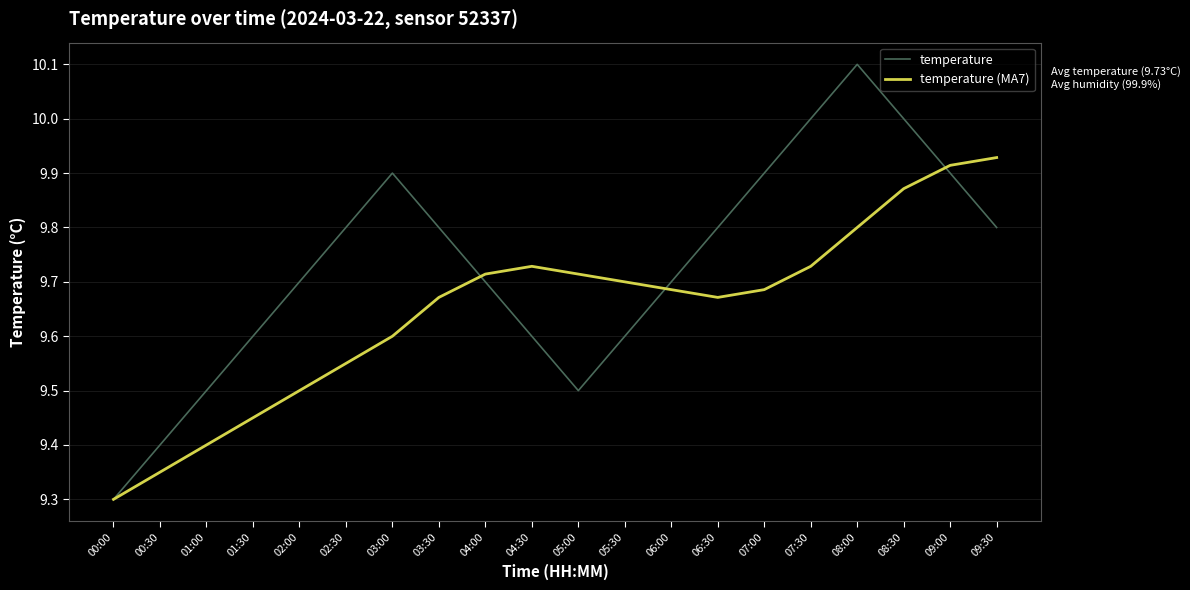

At how many categories does at least one series exceed 9?

20